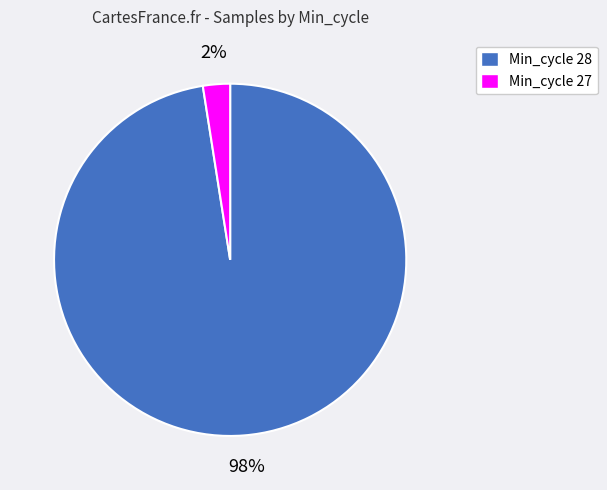

To the nearest percent, what is the average slice percentage?

50%